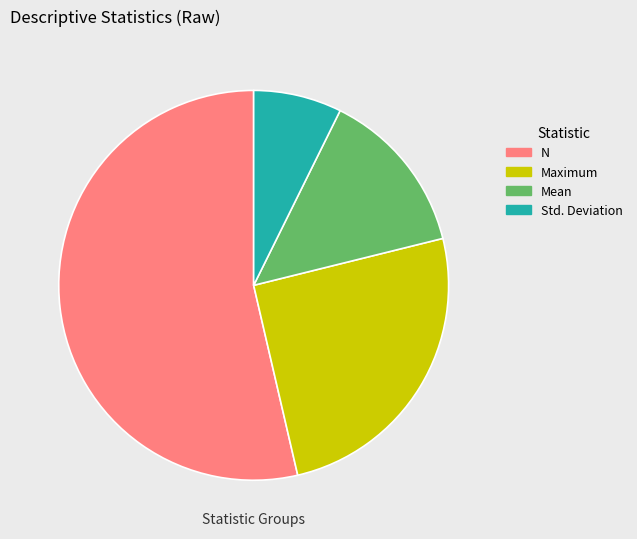

Which slice is the smallest?

Std. Deviation